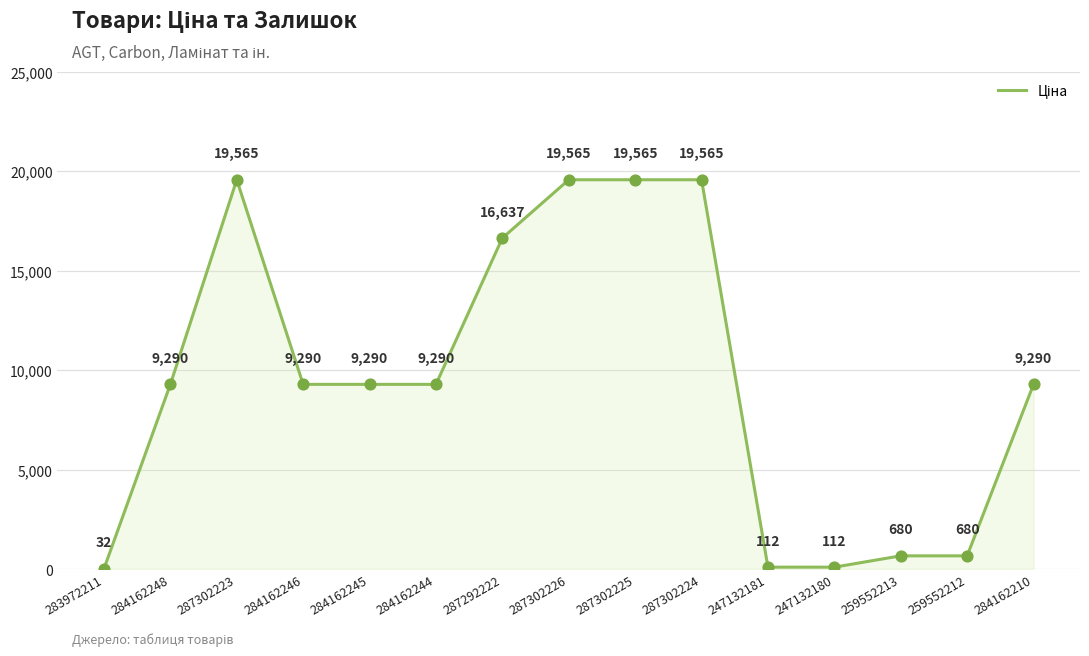

Which has a higher value, 247132181 or 283972211?

247132181